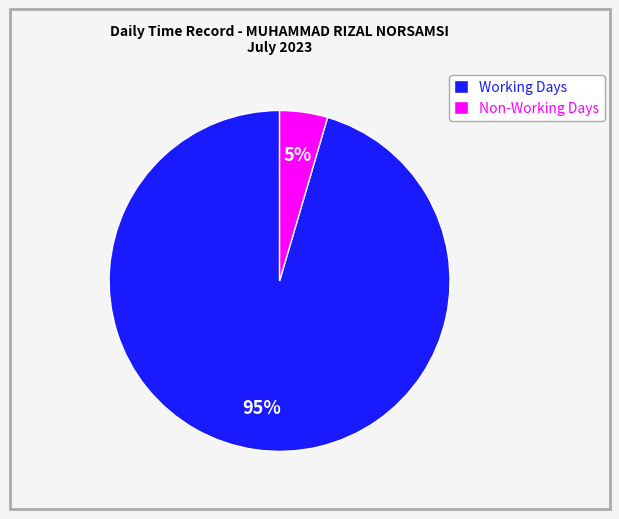

What is the smallest slice in the pie chart?

Non-Working Days